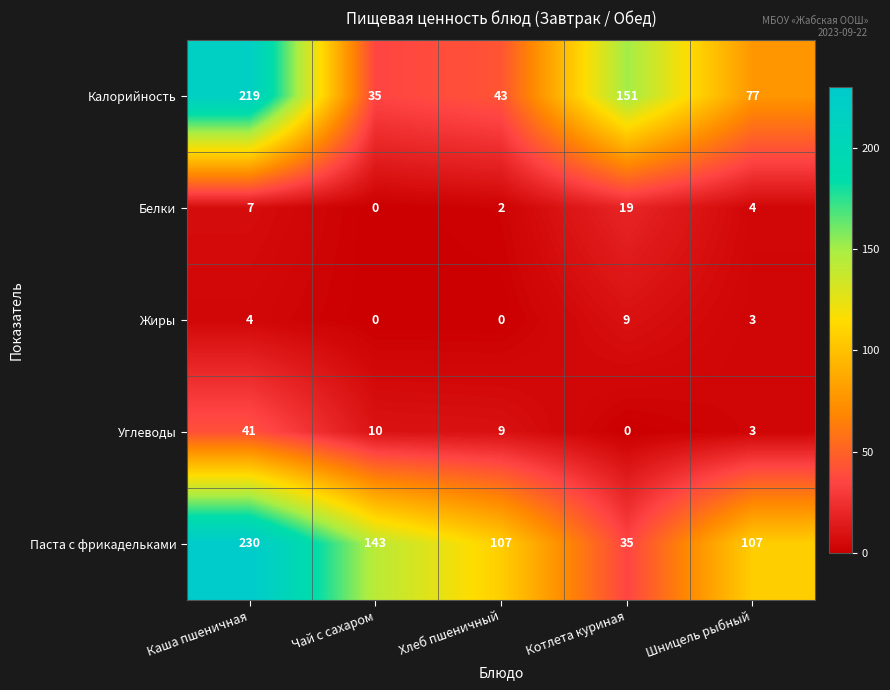

Which series has the largest total across all categories?

Паста с фрикадельками